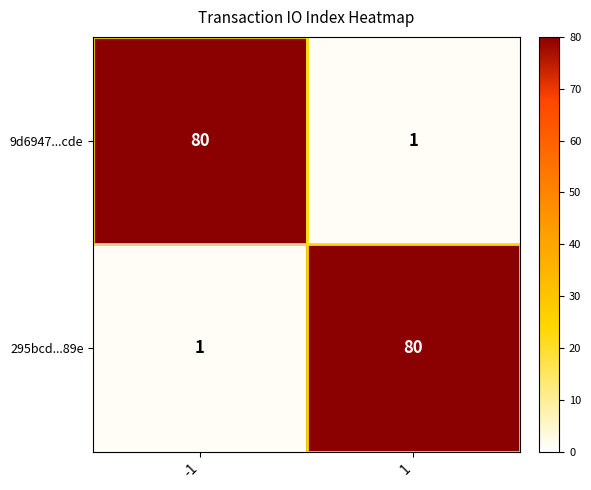

What is the difference between the highest and lowest values at -1?

79